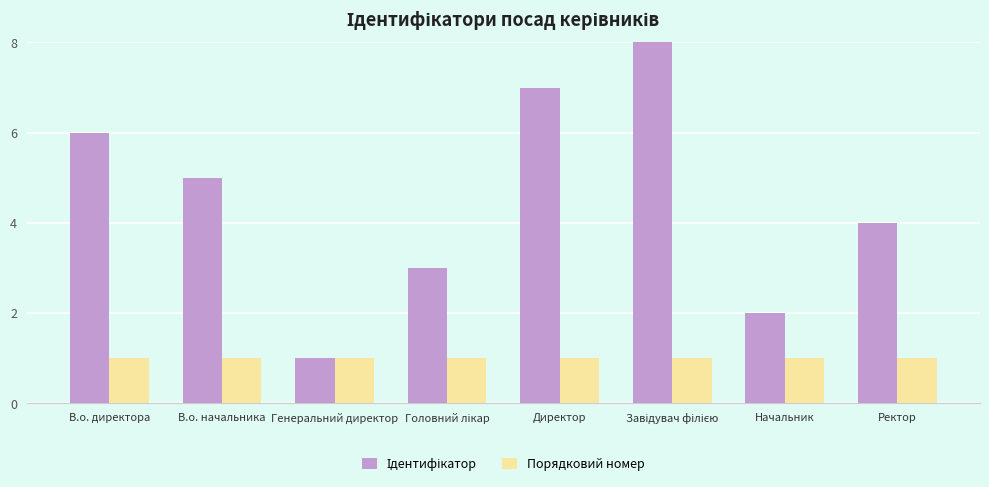

Is it true that Порядковий номер equals 0 at Начальник?

False